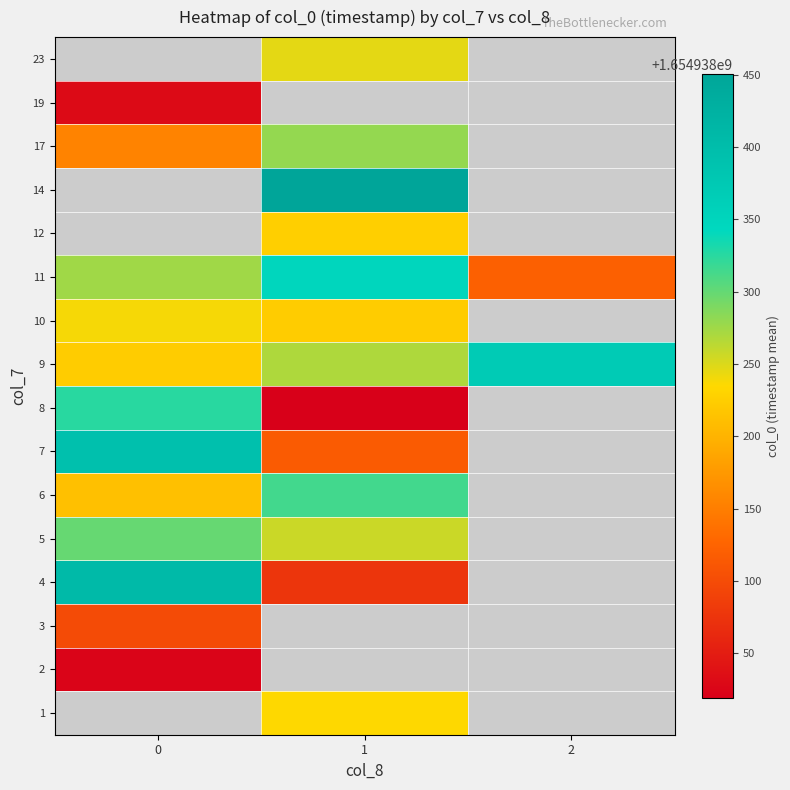

Which category has the highest value across all series?

1